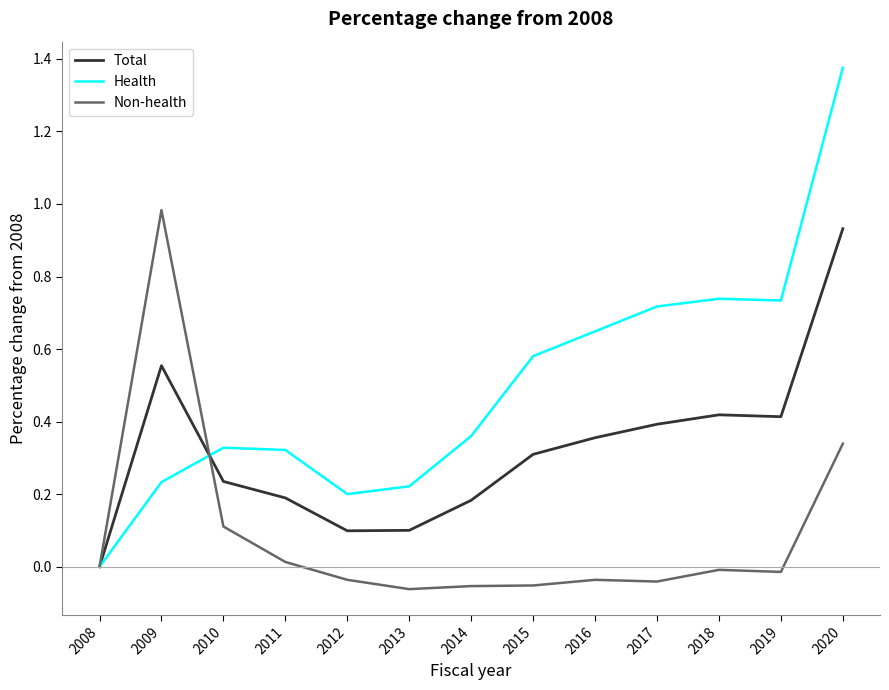

Which series has the widest spread of values?

Health